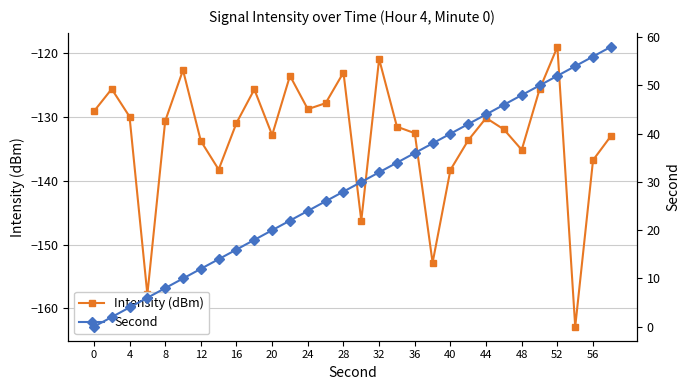

How many interior local peaks does the Intensity (dBm) series have?

8